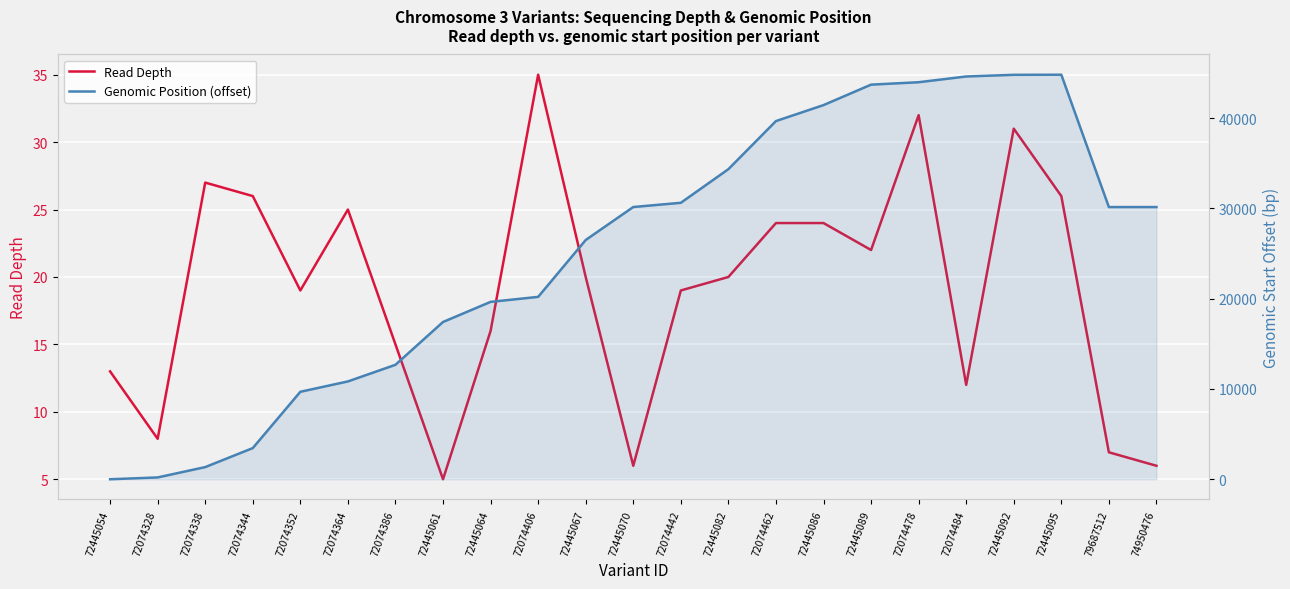

At 72445089, list the series in order from smallest to largest.

Read Depth, Genomic Position (offset)